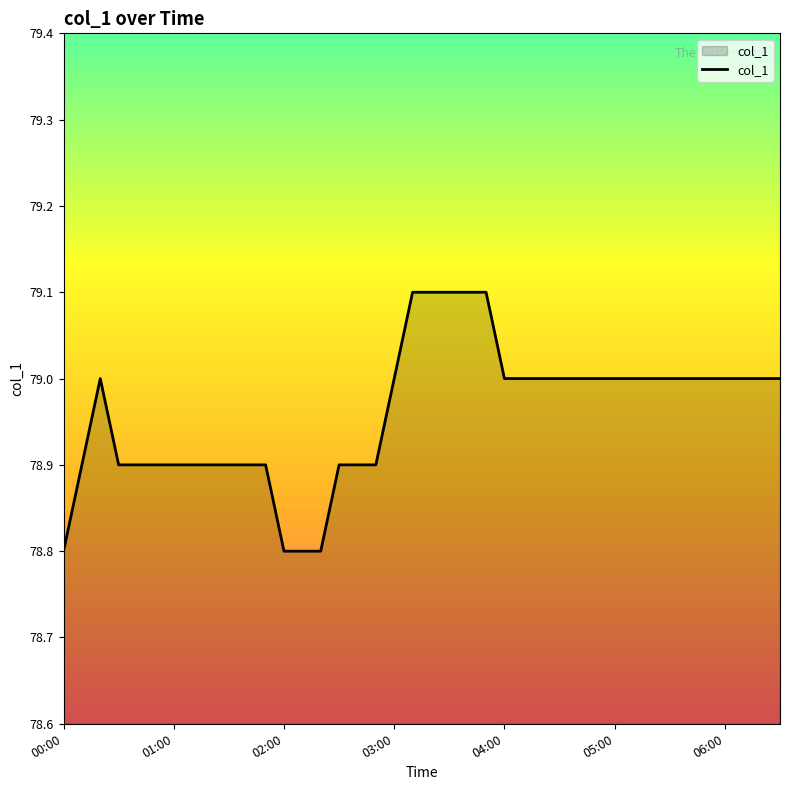

What is the maximum value shown in the chart?

79.1